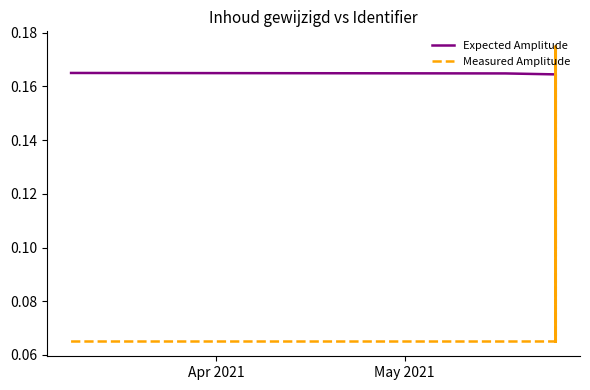

True or false: Measured Amplitude has a value of 0.0 at 6.

False